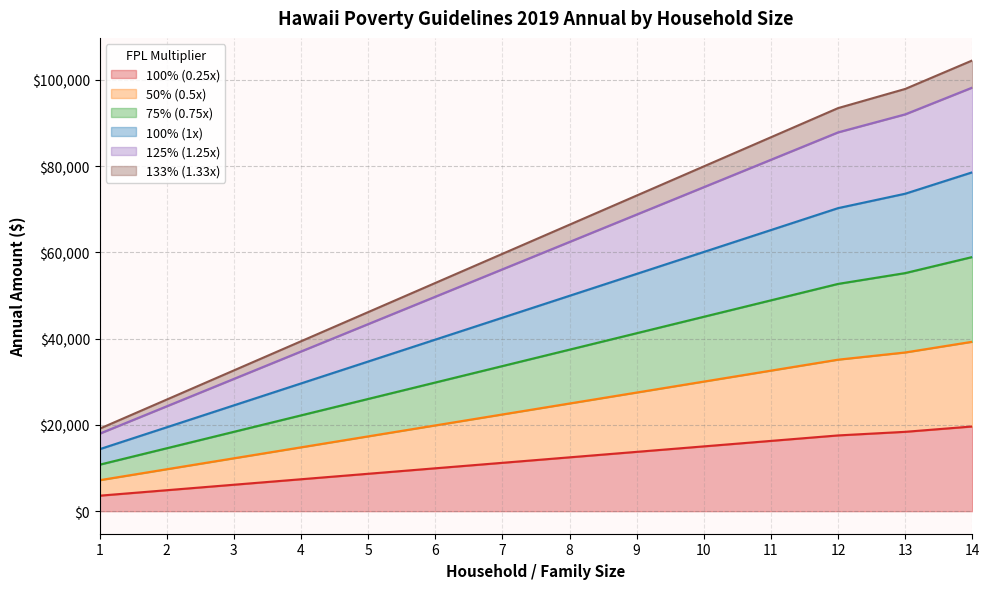

At which category is the sum across all series the highest?

14